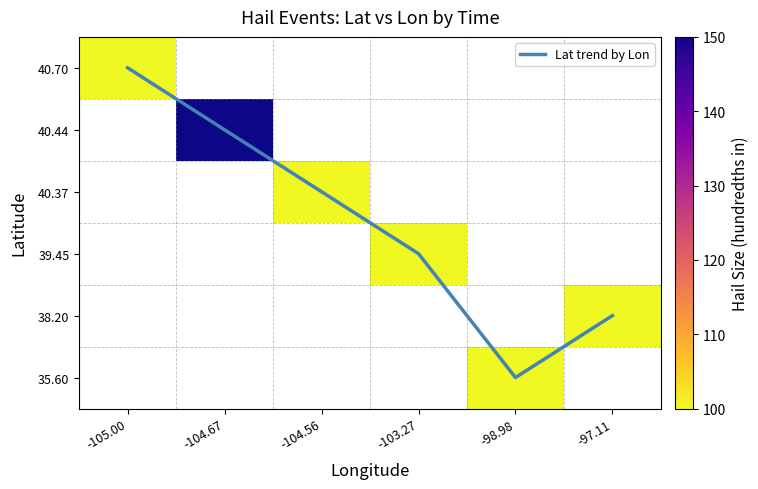

What is the greatest value displayed?

150.0